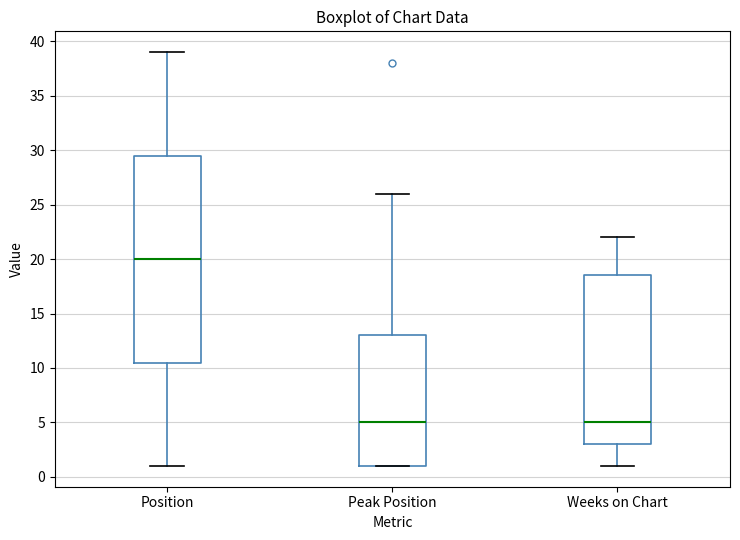

Reading left to right, transcribe this box plot: for each box, give where its median line is, the range the box spans, and where its two whiskers end, as read against the y-axis. The values are not printed on the chart, so give them approximately, as read against the axis.

Position: median 20.0, box 10.5 to 29.5, whiskers 1.0 to 39.0
Peak Position: median 5.0, box 1.0 to 13.0, whiskers 1.0 to 26.0
Weeks on Chart: median 5.0, box 3.0 to 18.5, whiskers 1.0 to 22.0